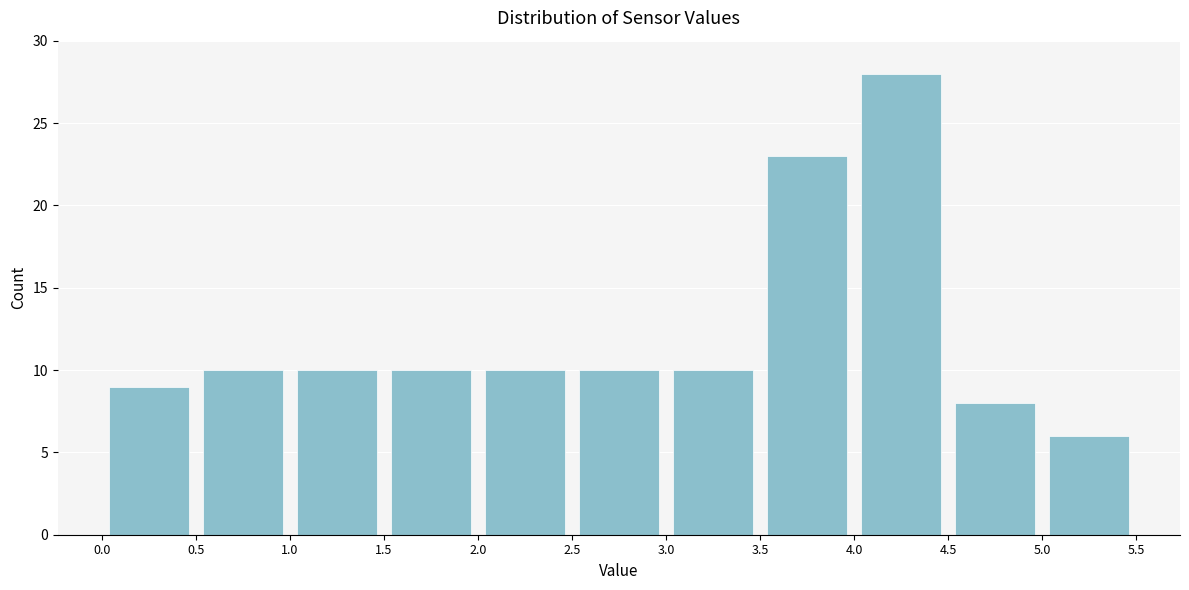

What is the height of the bar covering 0.5 to 1.0 on the x-axis? The values are not printed on the chart, so give them approximately, as read against the axis.

10